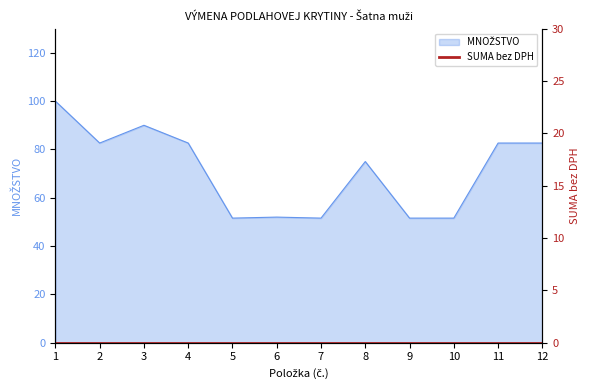

What is the change in value from 8 to 9?

-23.4